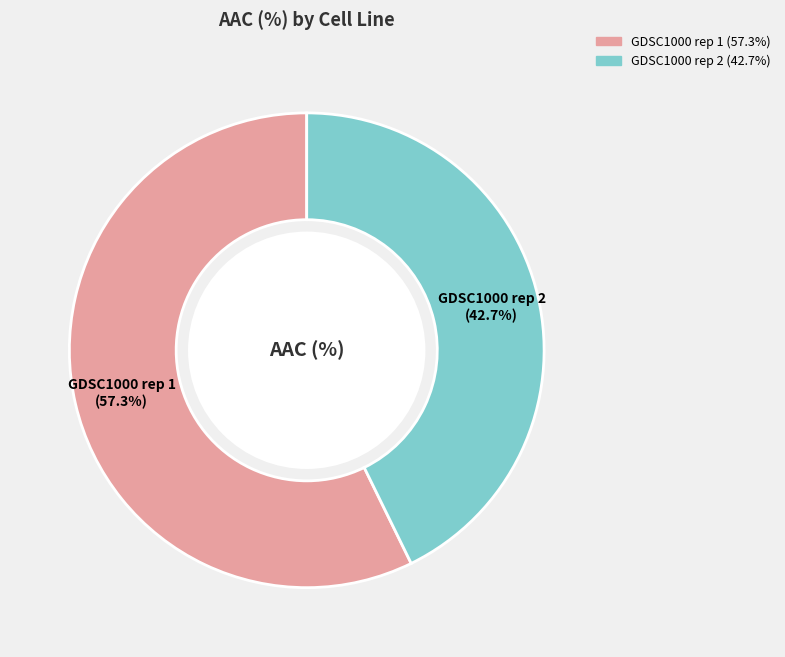

To the nearest percent, what portion does GDSC1000 rep 1 represent?

57%